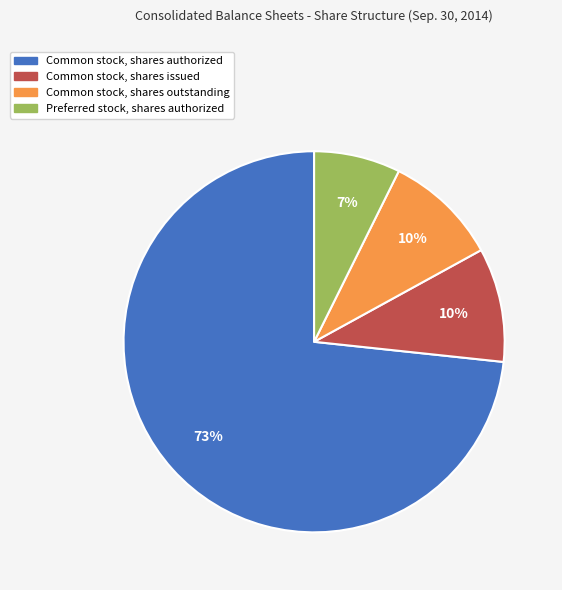

Is the sum of Preferred stock, shares authorized and Common stock, shares authorized greater than half?

Yes